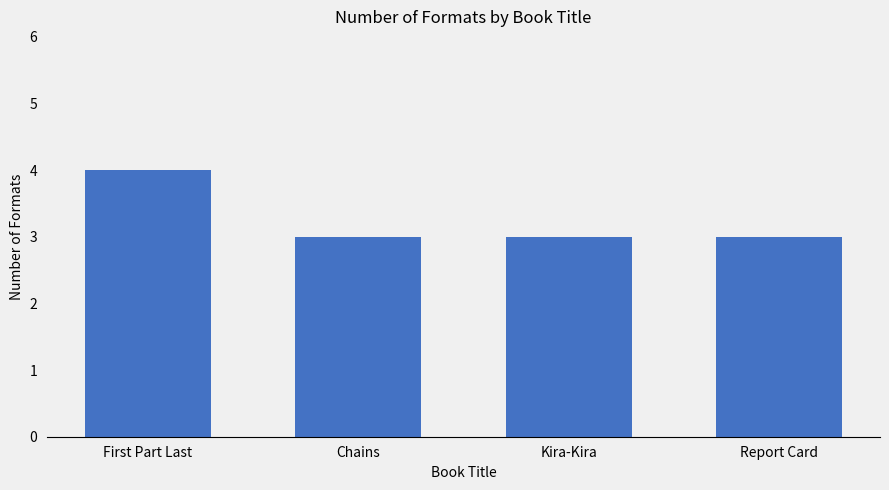

Count the number of data series in this chart.

1